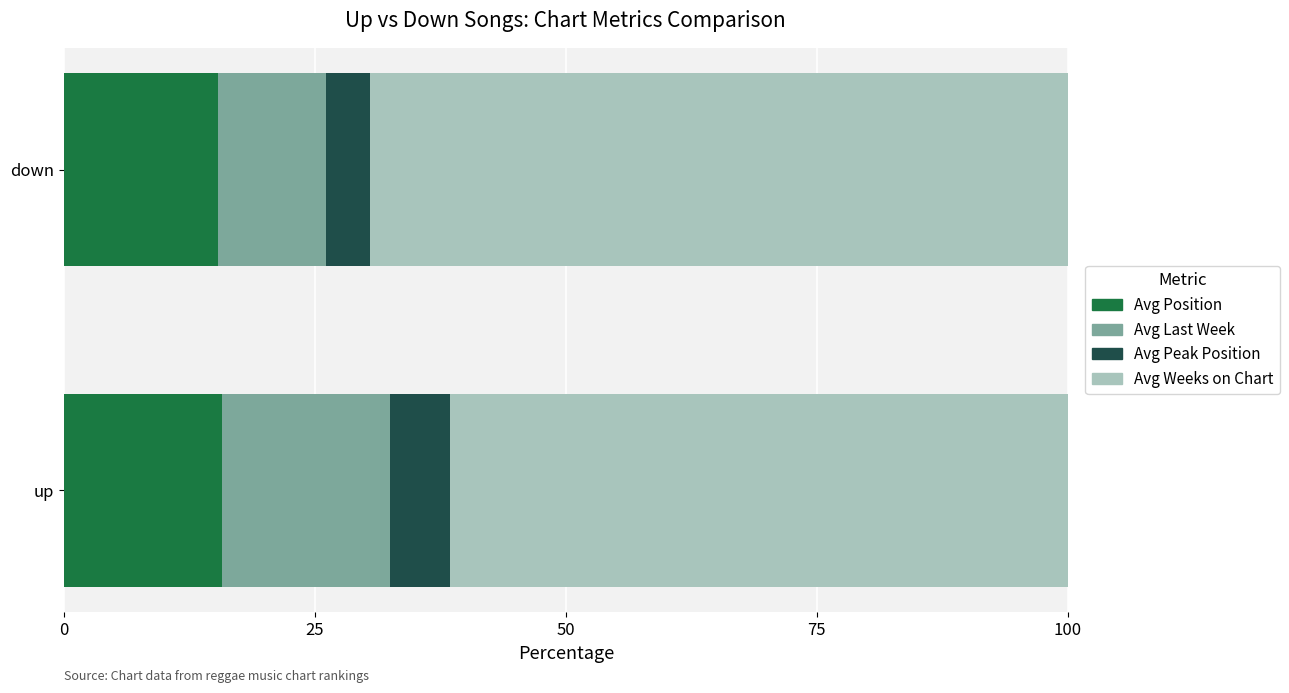

The value of Avg Position at up is 4.5. True or false?

False